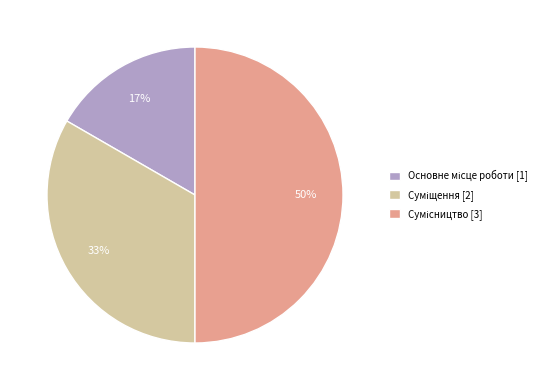

To the nearest percent, what is the difference between the largest and smallest slice percentages?

33%